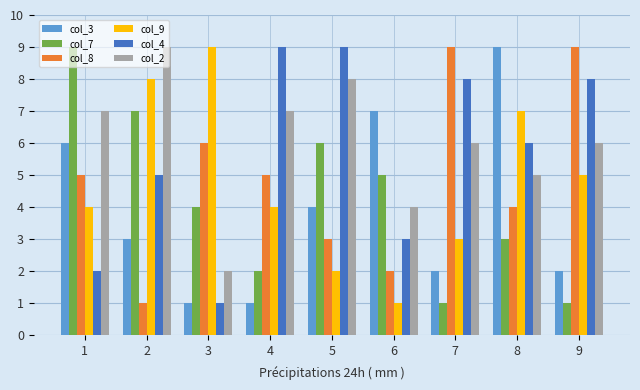

Between 2 and 5, which series saw the biggest shift?

col_9